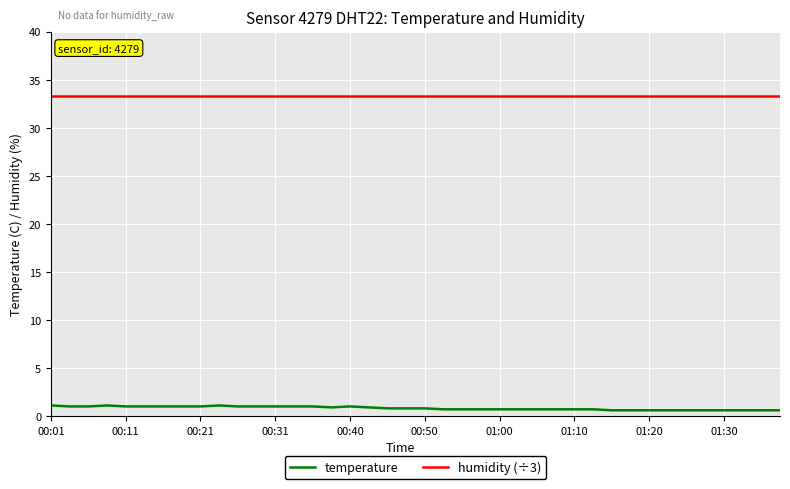

Which series has the largest total across all categories?

humidity (÷3)